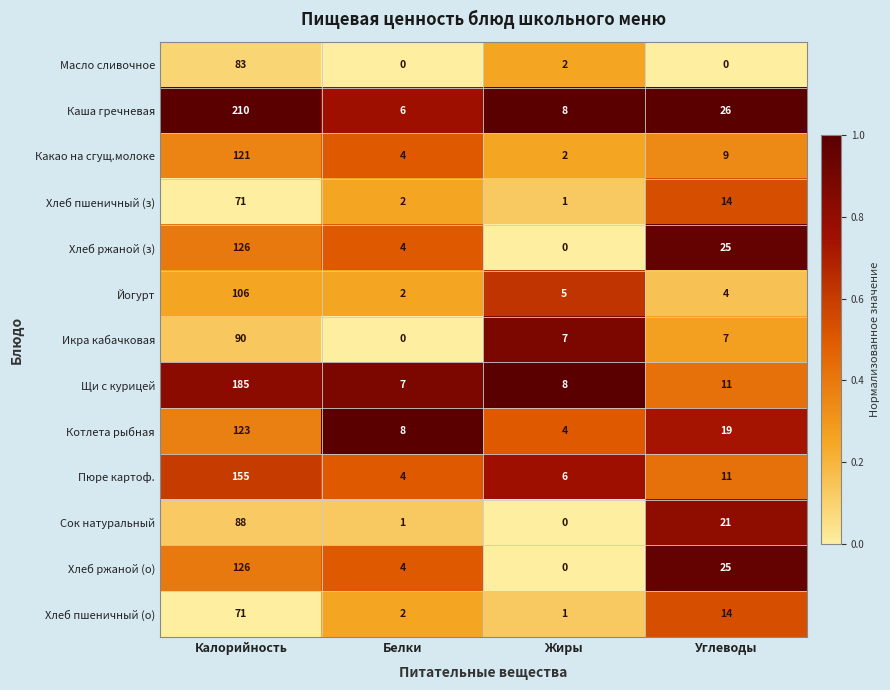

At which label does Хлеб ржаной (о) first exceed 25?

Калорийность